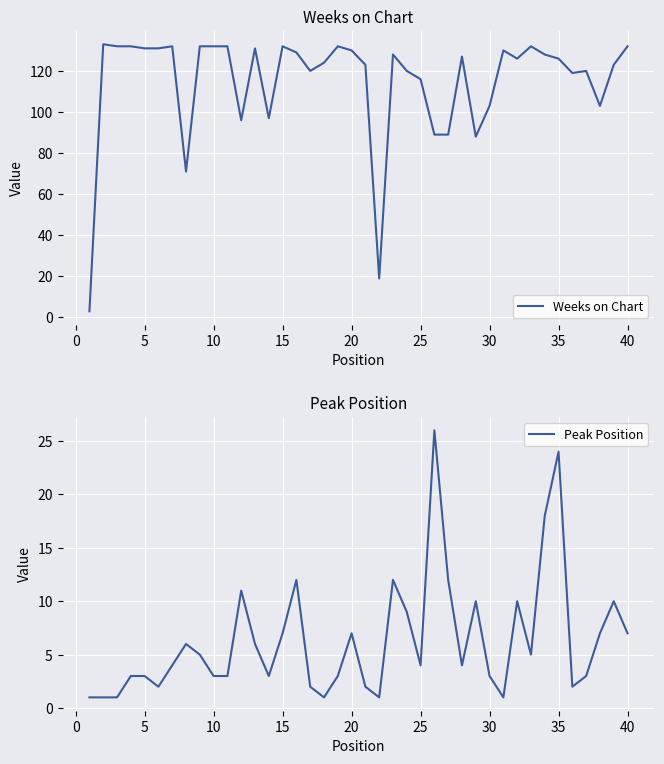

The value of Peak Position at 15 is 4. True or false?

False